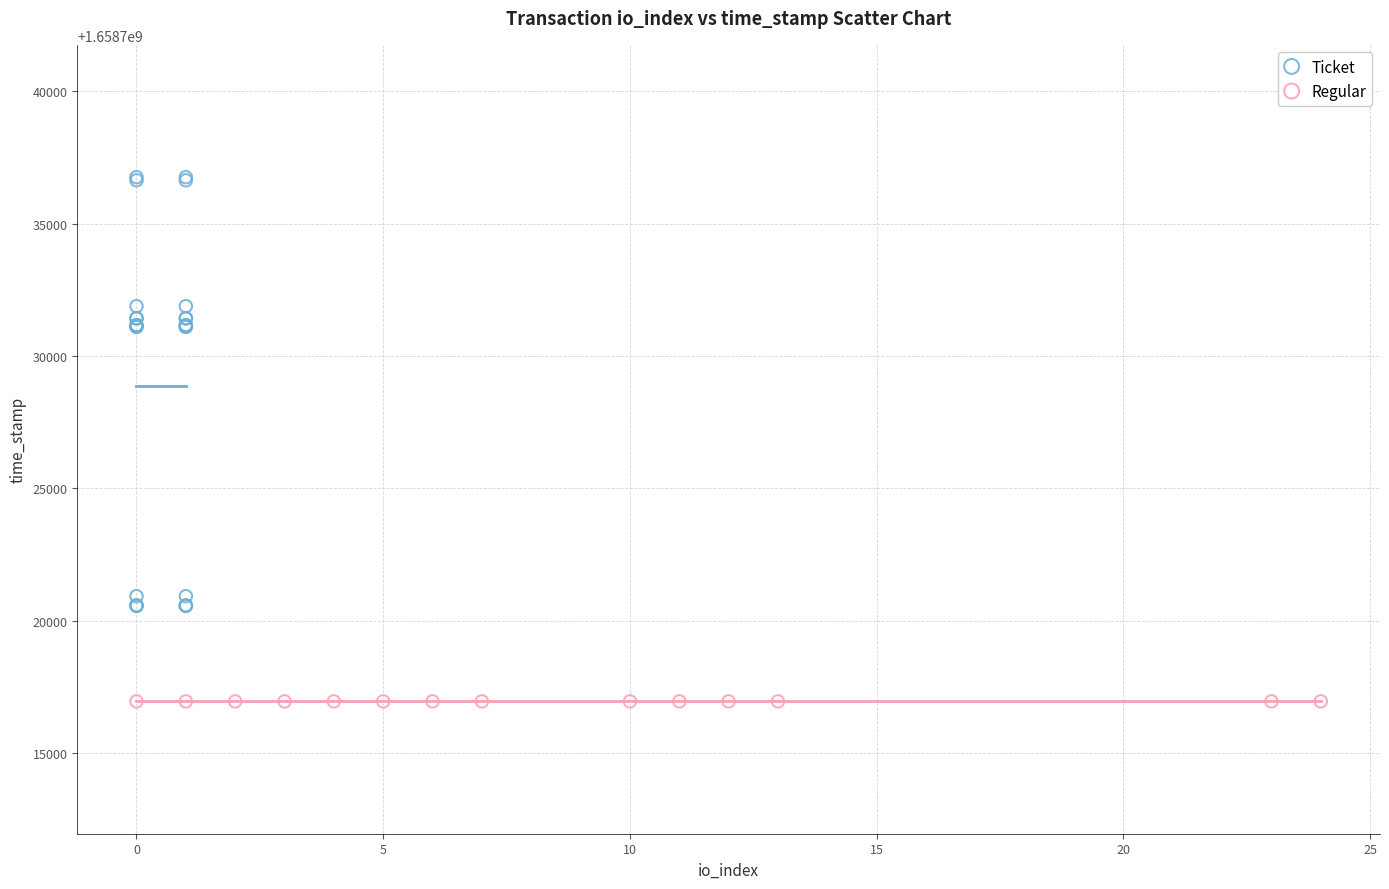

Which series reaches the minimum Y coordinate?

Regular